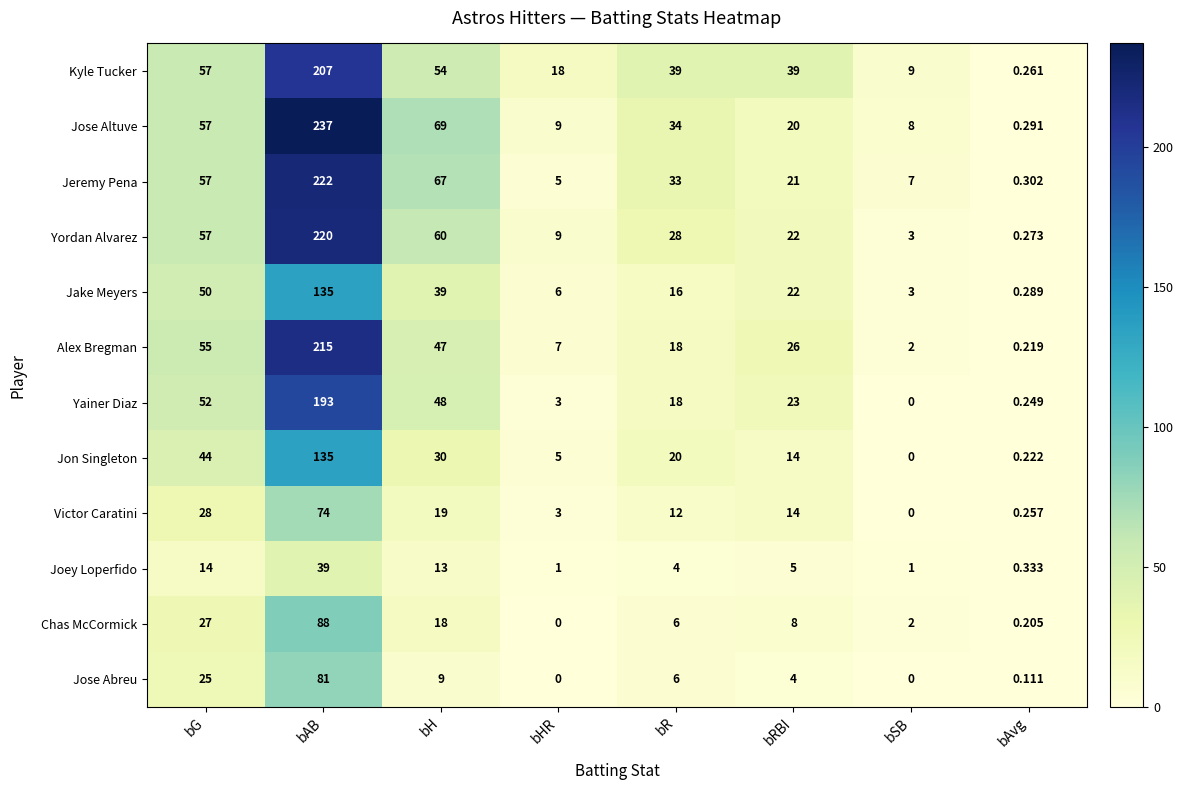

How many categories are shown in the chart?

8